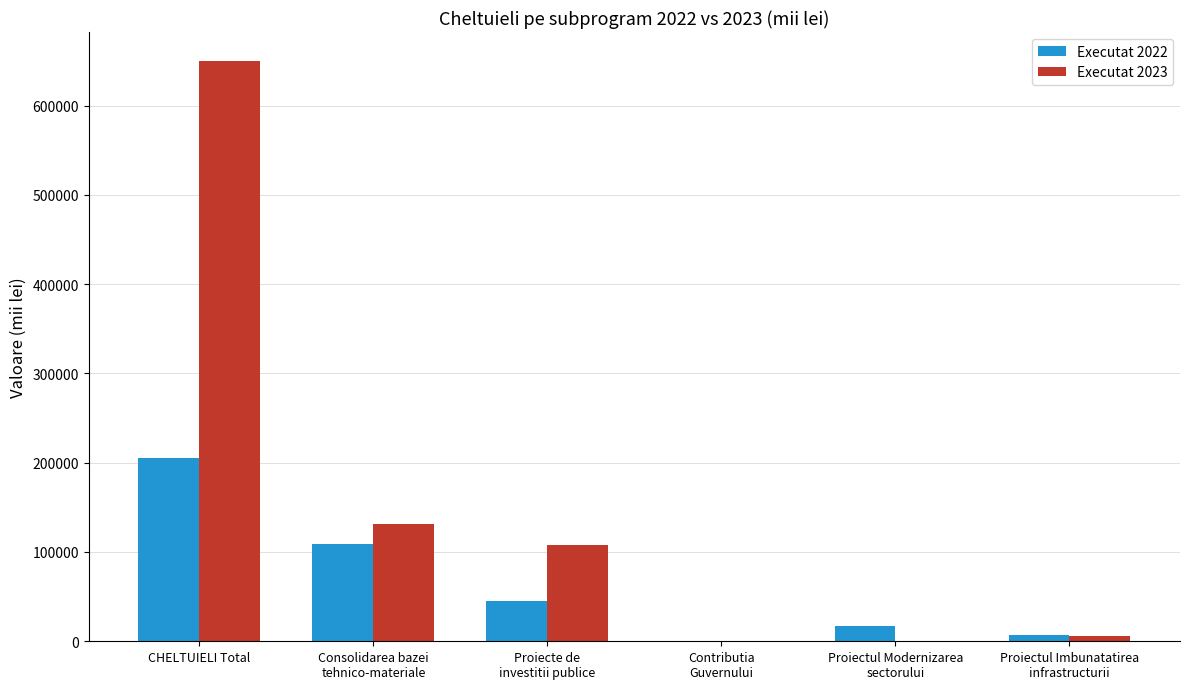

What are all the series names shown in the legend?

Executat 2022, Executat 2023